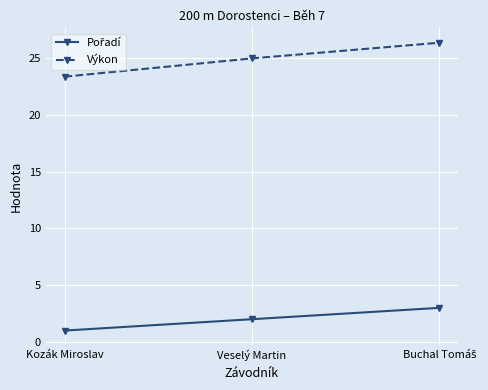

Is it true that Výkon equals 43.4 at Veselý Martin?

False